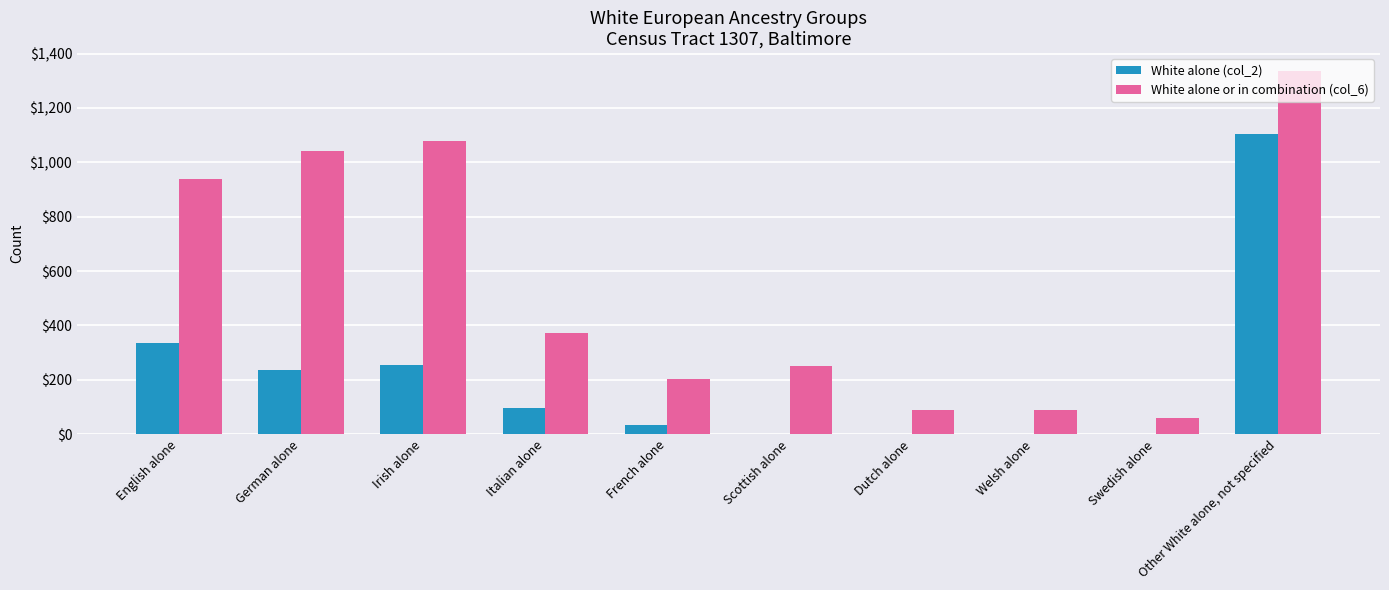

Which label corresponds to the largest value in the chart?

Other White alone, not specified